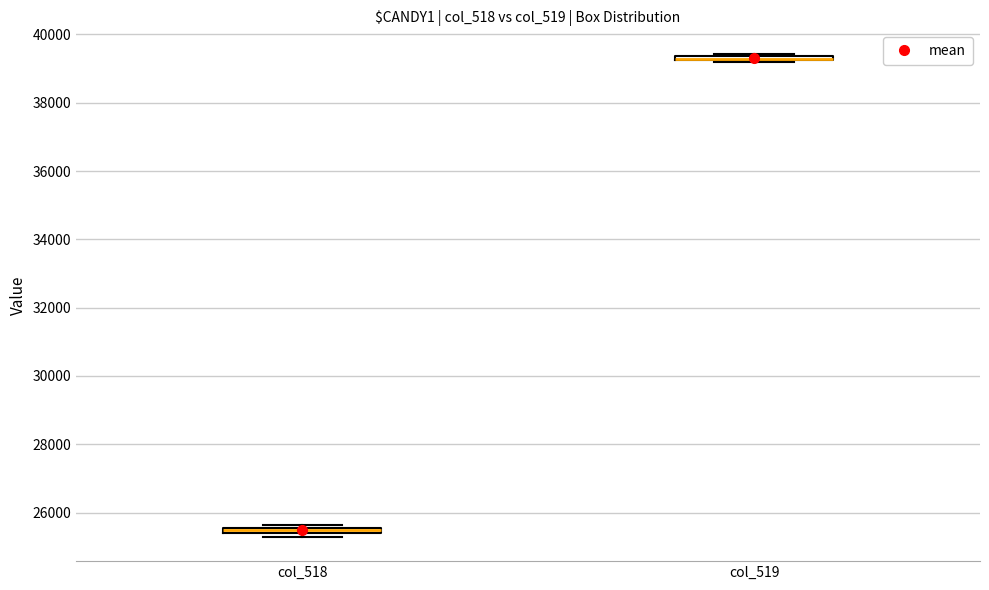

Where is the lower edge of the box for col_518 on the y-axis? The values are not printed on the chart, so give them approximately, as read against the axis.

25400